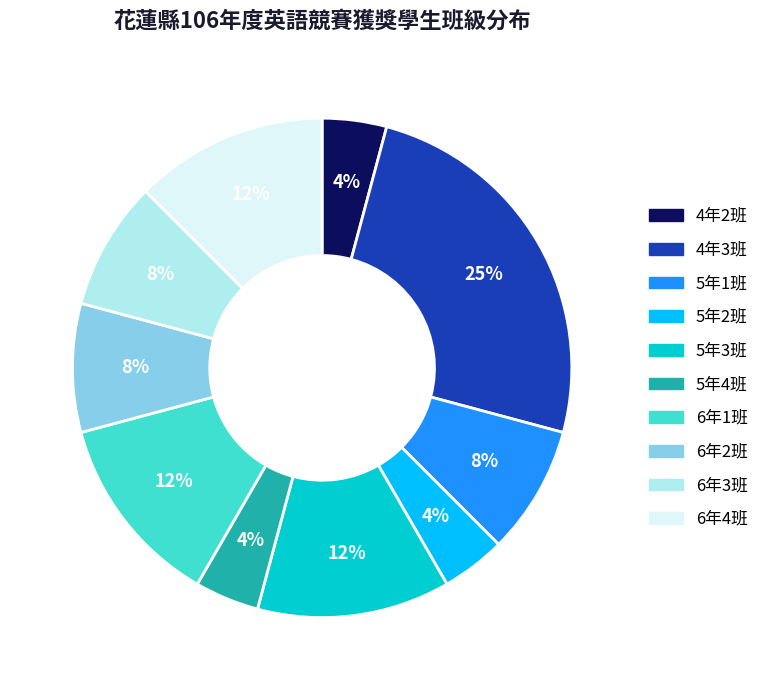

Count the number of slices in the pie.

10